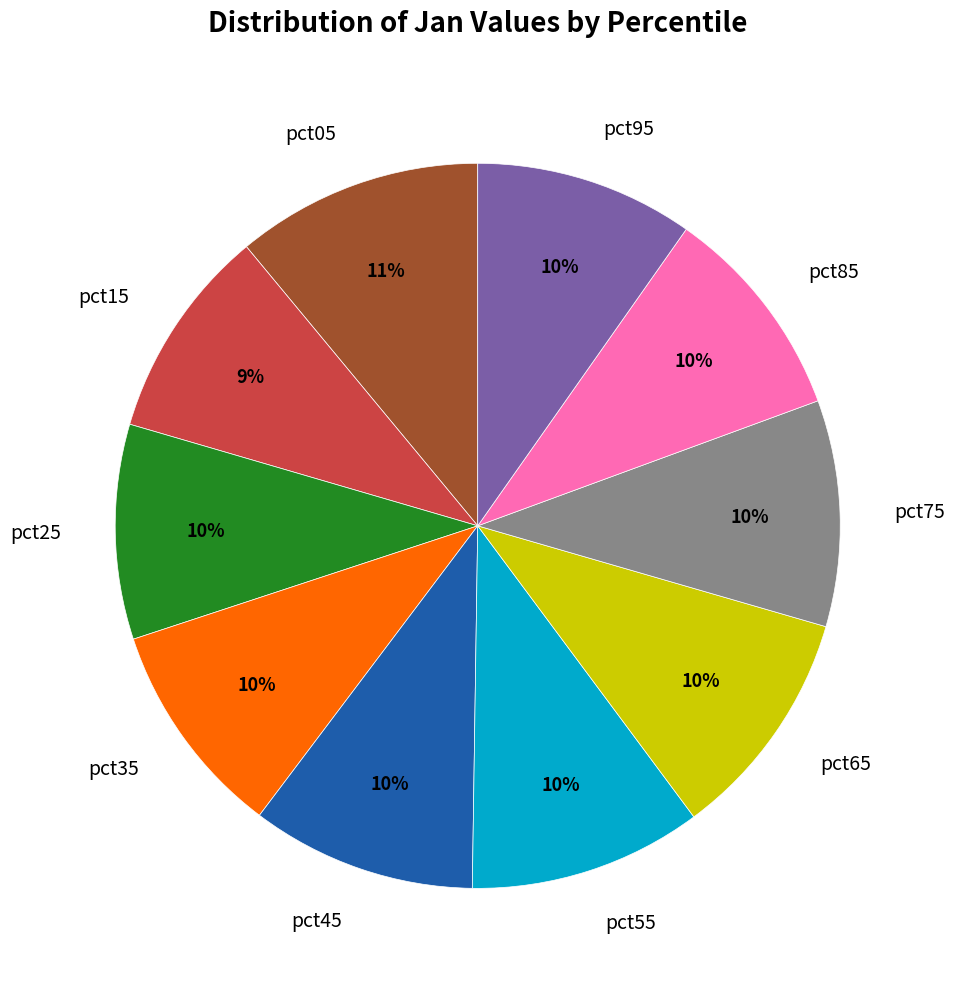

Does pct35 account for over 50% of the chart?

No